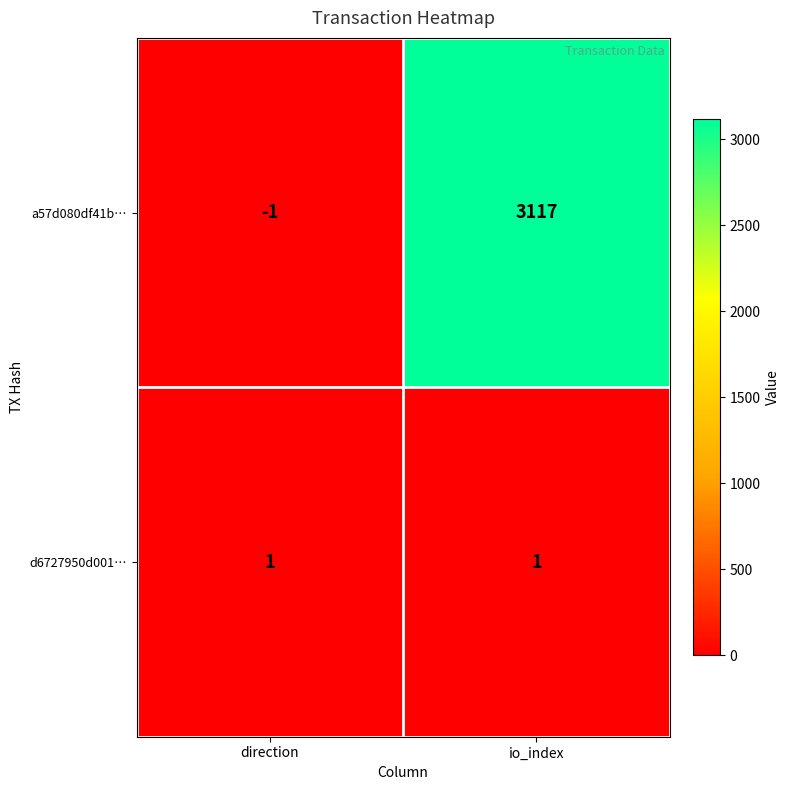

The a57d080df41b… series shows 3117 at io_index. True or false?

True